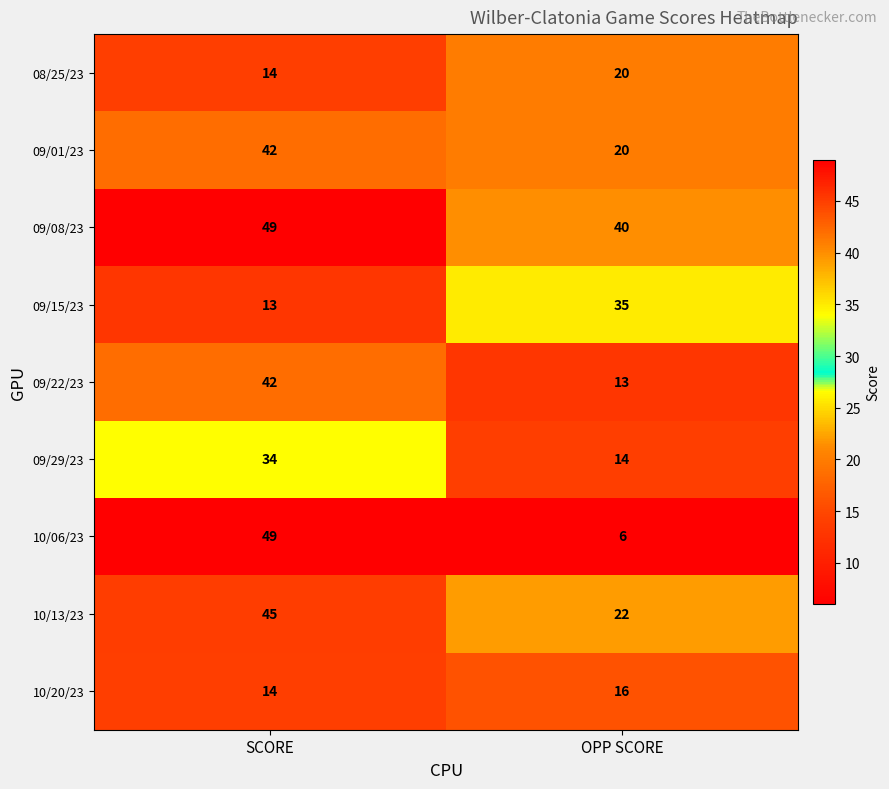

List the labels in order of 09/29/23 value, smallest first.

OPP SCORE, SCORE